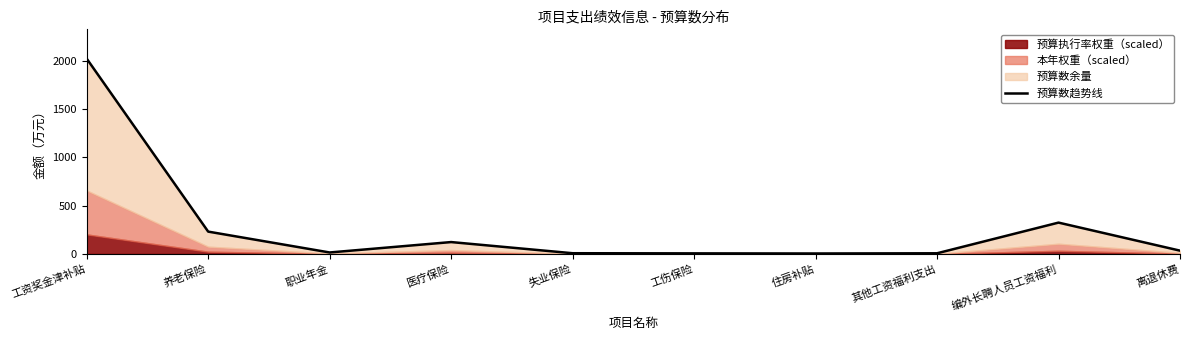

Count the number of categories in the chart.

10